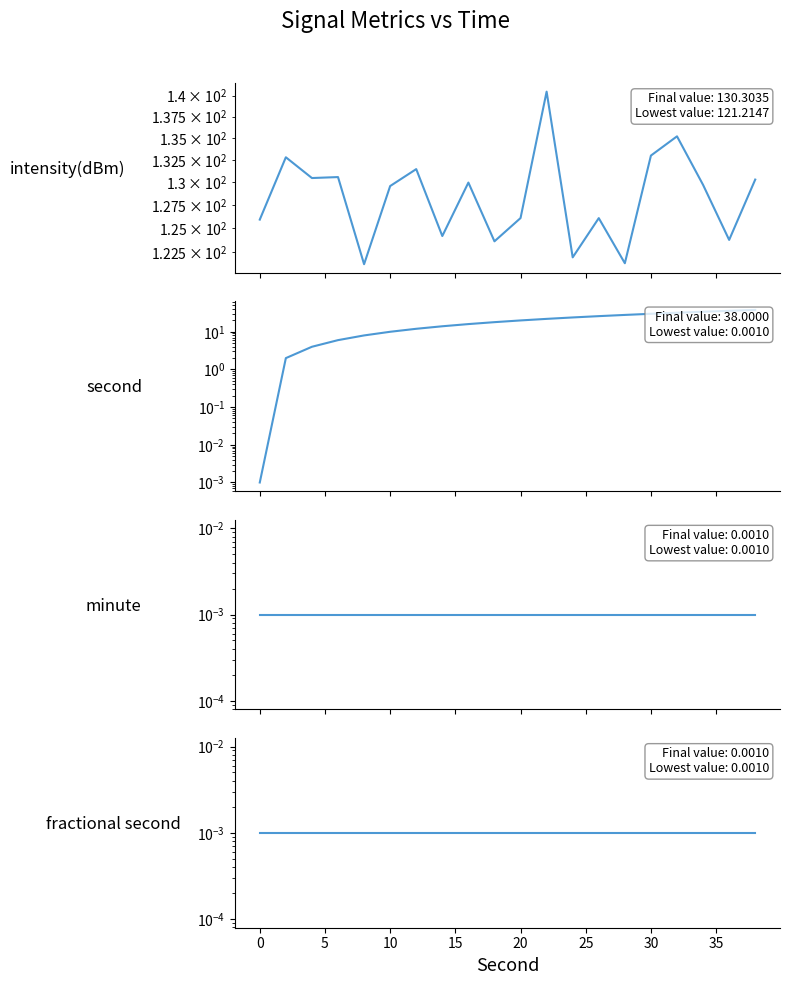

List the series in order of their peak value, highest first.

intensity(dBm), second, minute, fractional second